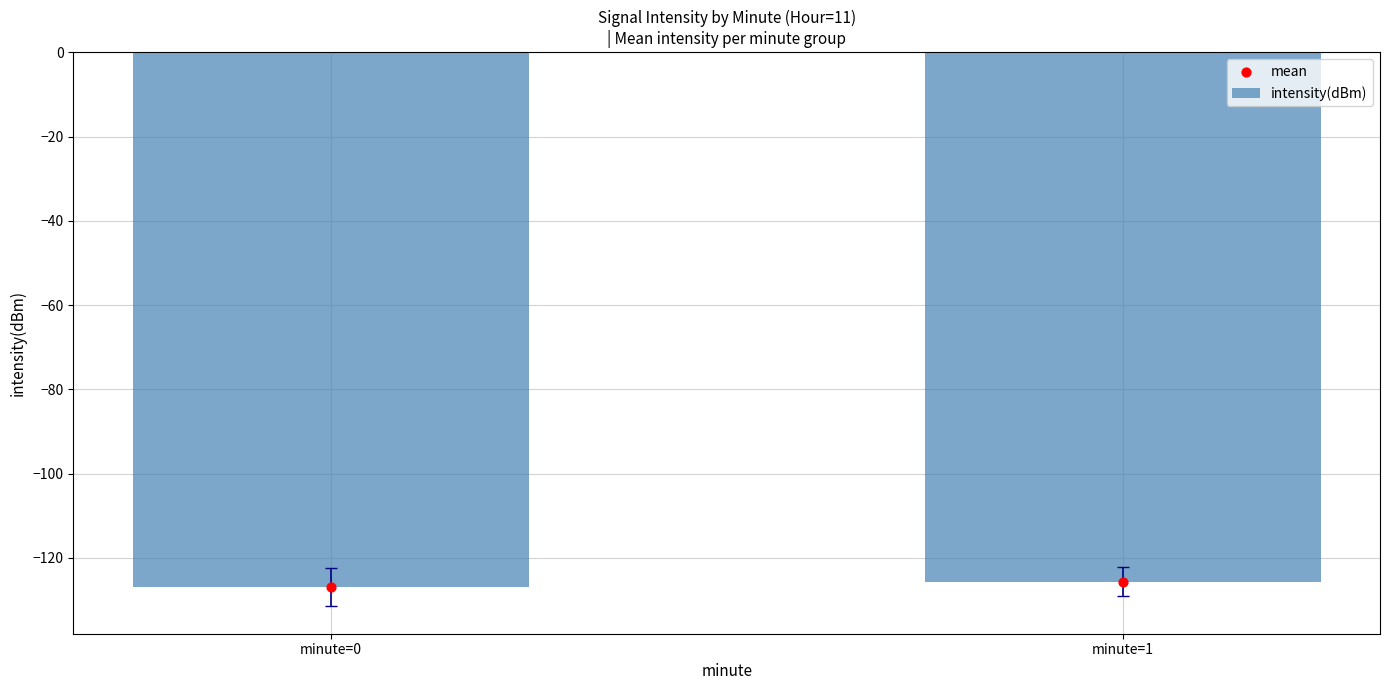

What are all the series names shown in the legend?

intensity(dBm), mean